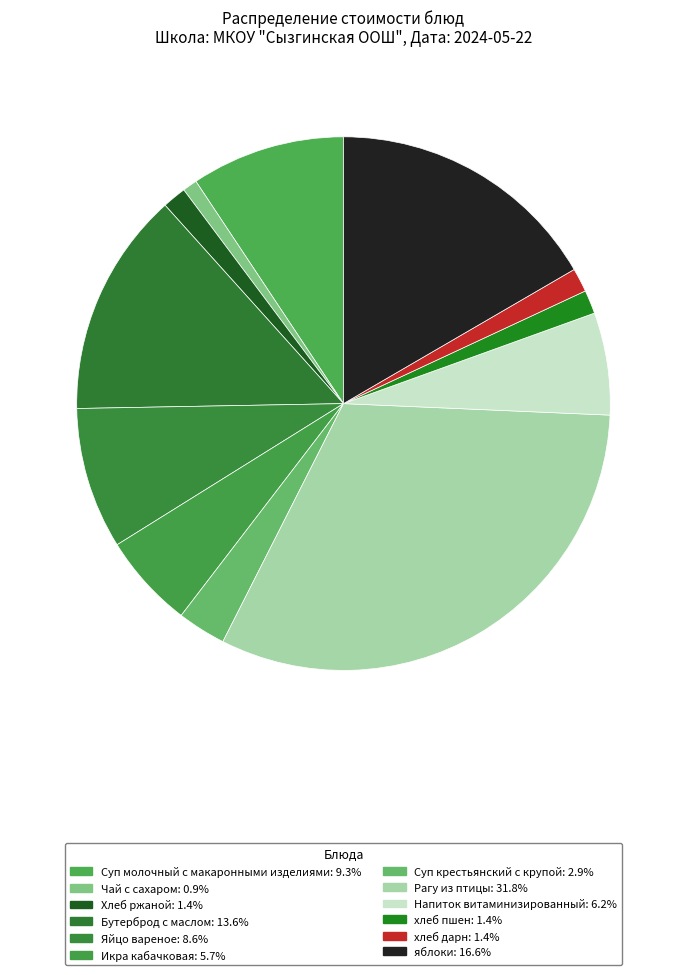

How many slices are in this pie chart?

12